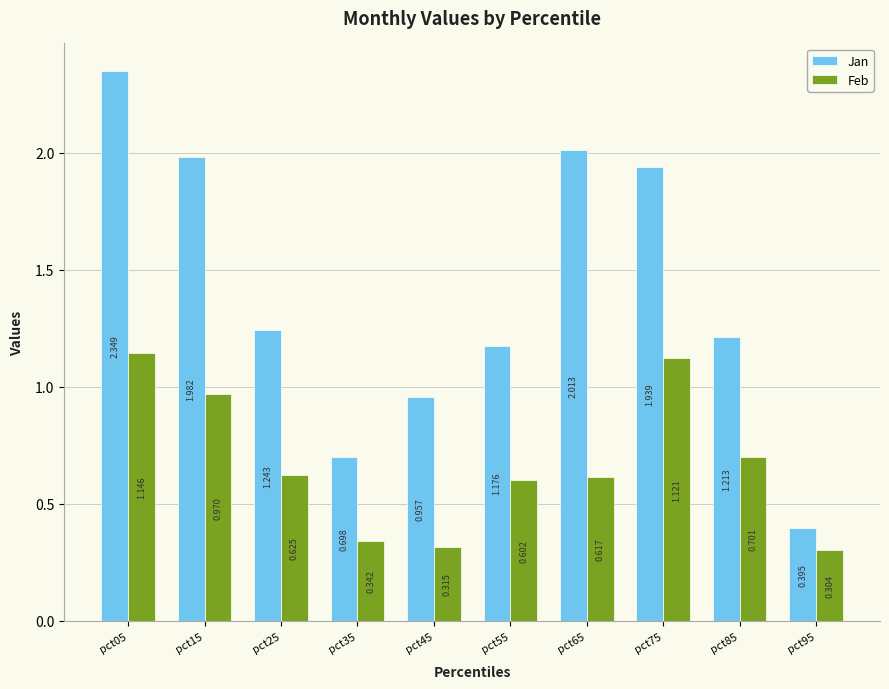

List the series in order of their peak value, highest first.

Jan, Feb